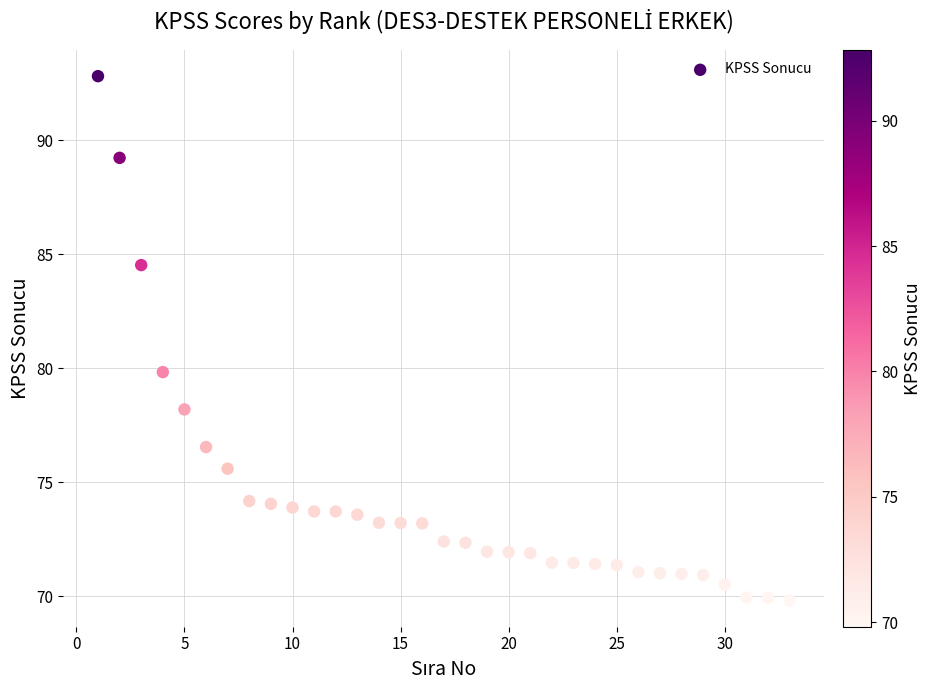

What Y value in the scatter plot is closest to 81?

79.8